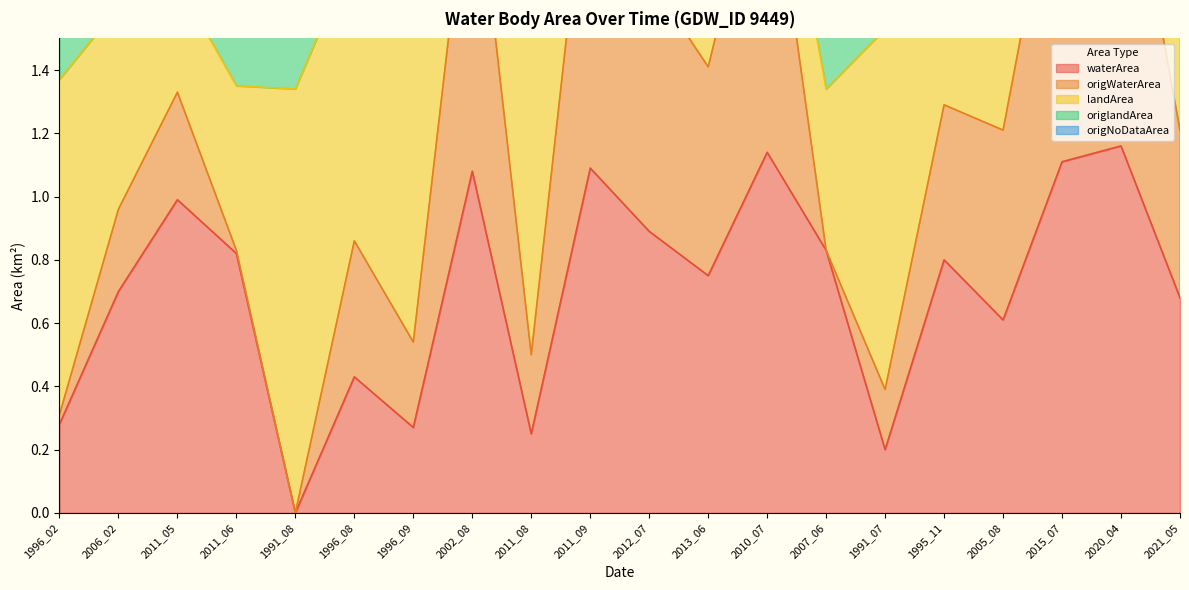

True or false: origNoDataArea and origWaterArea cross at least once.

False